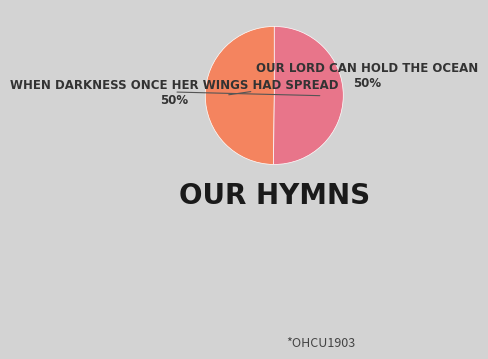

To the nearest percent, what is the average slice percentage?

50%